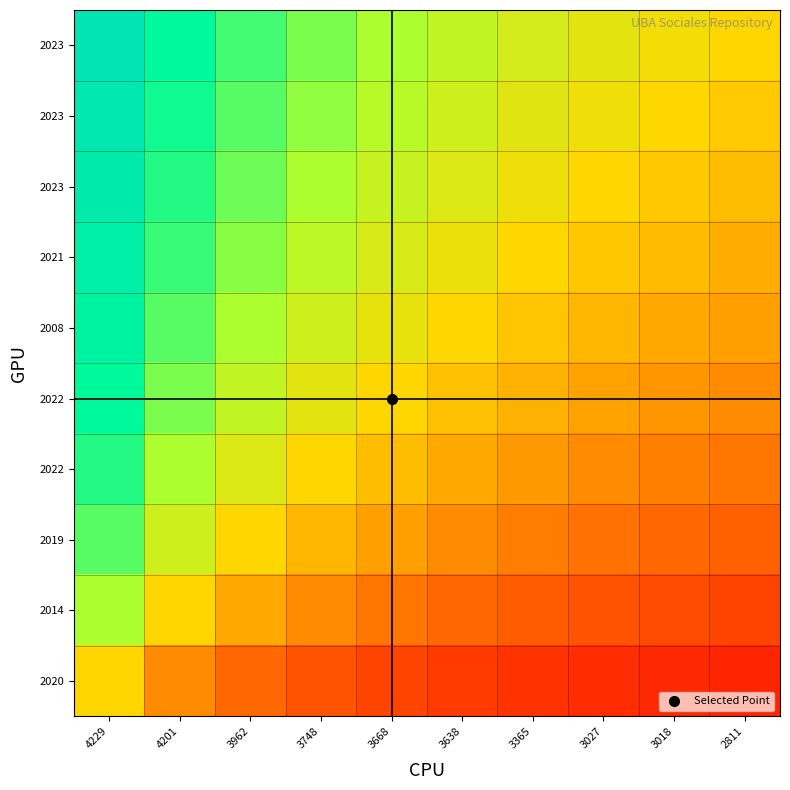

What is the smallest value displayed?

-0.8